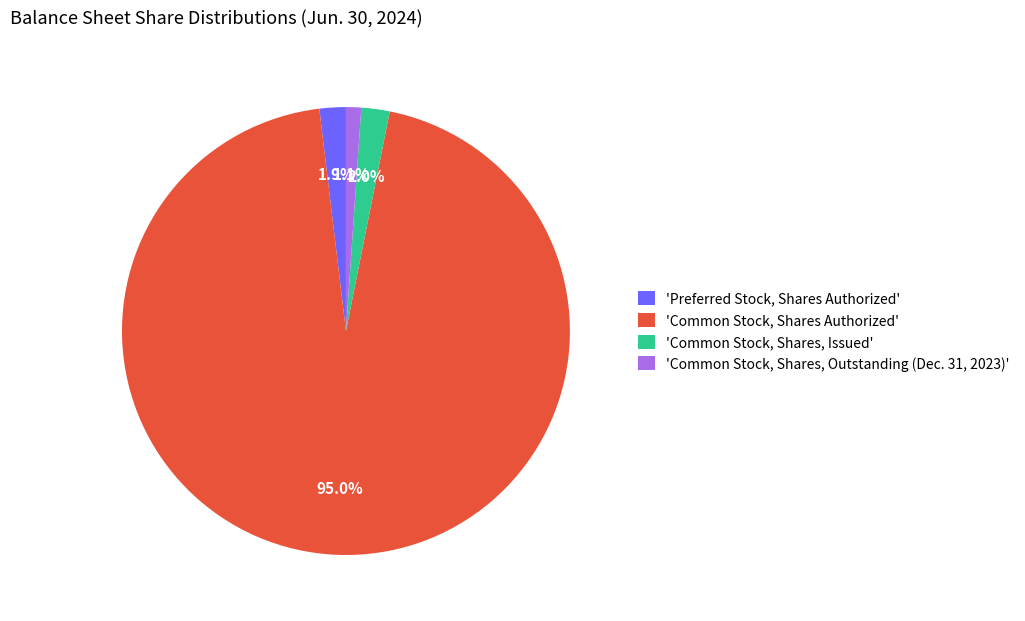

How much of the chart is everything except 'Common Stock, Shares Authorized'?

5.0%